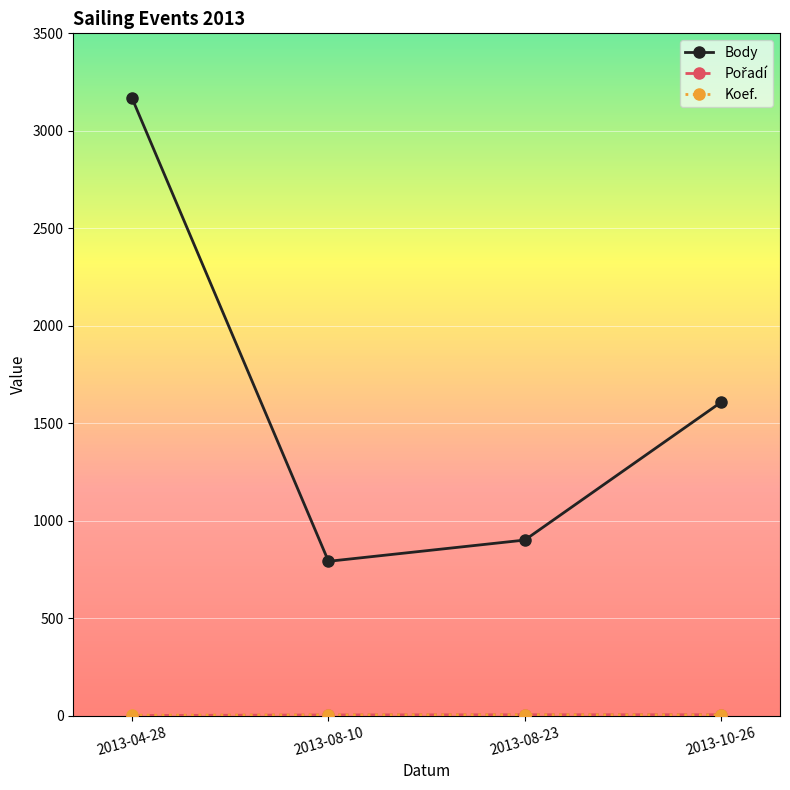

Which series has the largest total across all categories?

Body